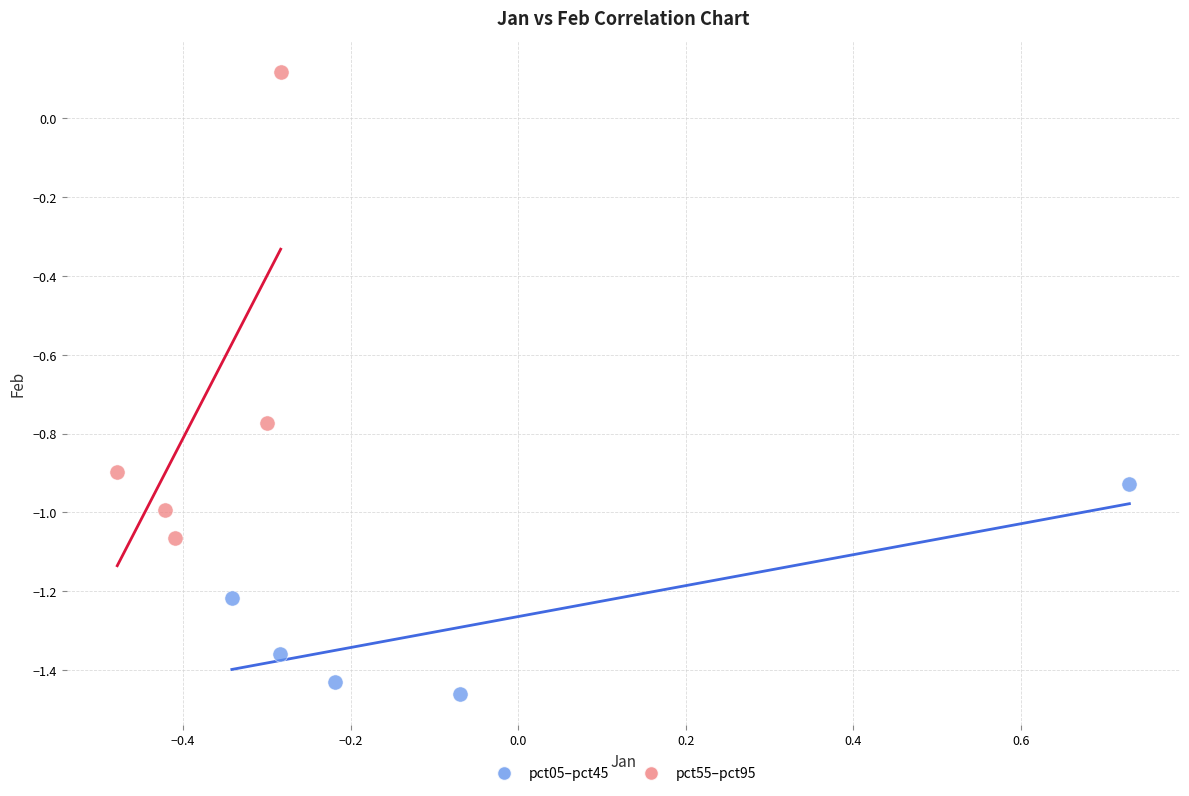

Which series has the largest Y range (max minus min)?

pct55–pct95